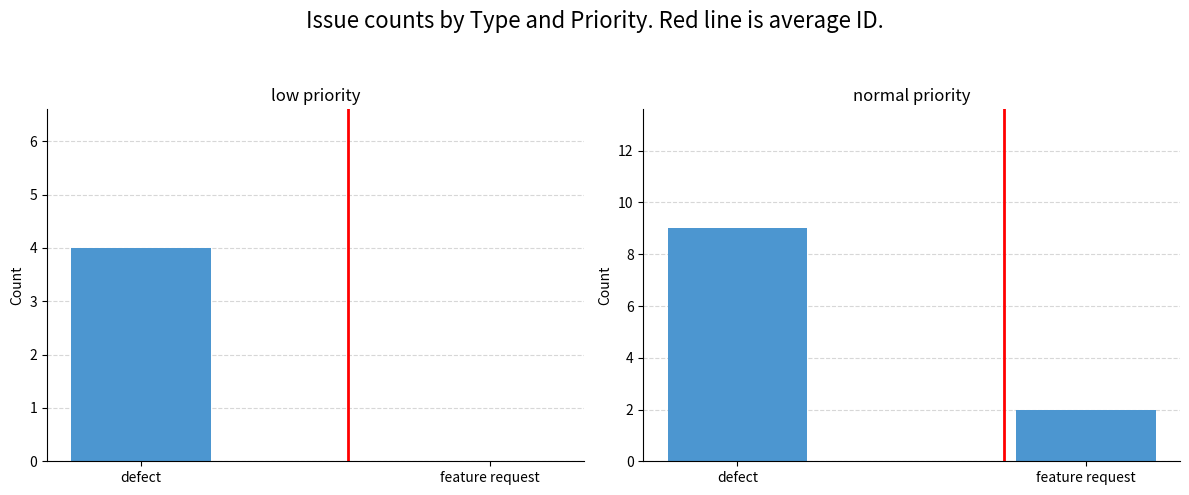

How many groups of bars are there?

2